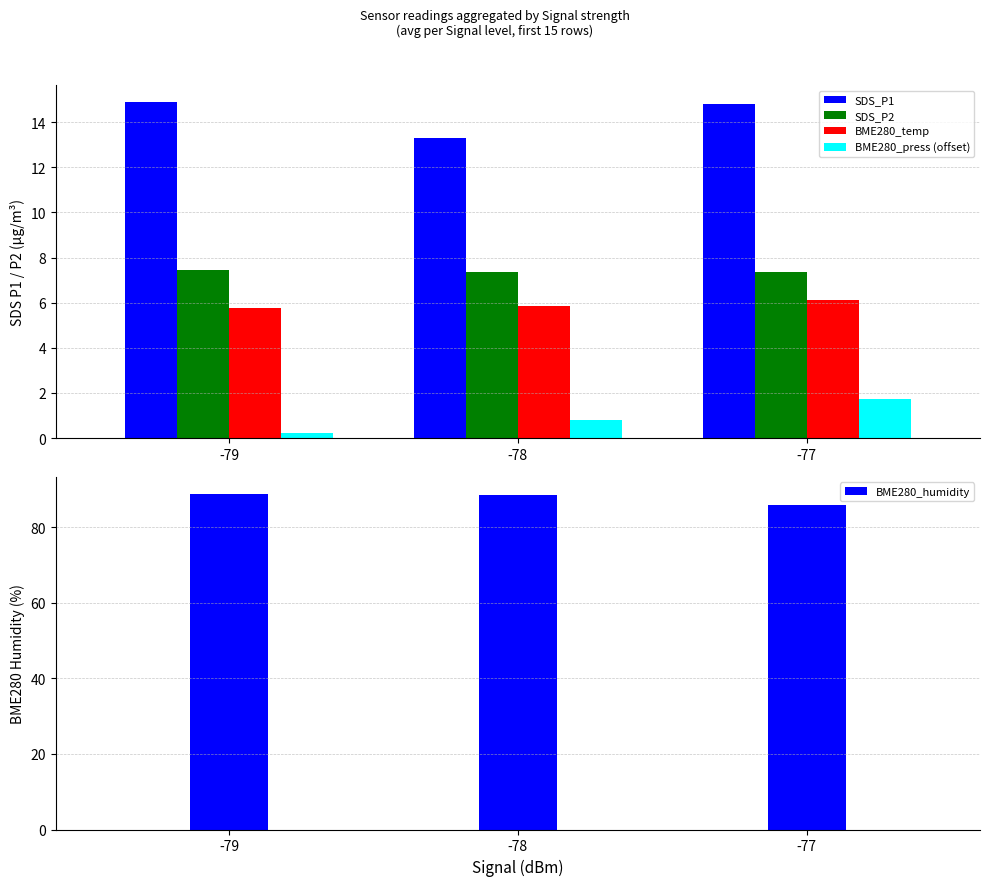

How many bars are there in total?

15